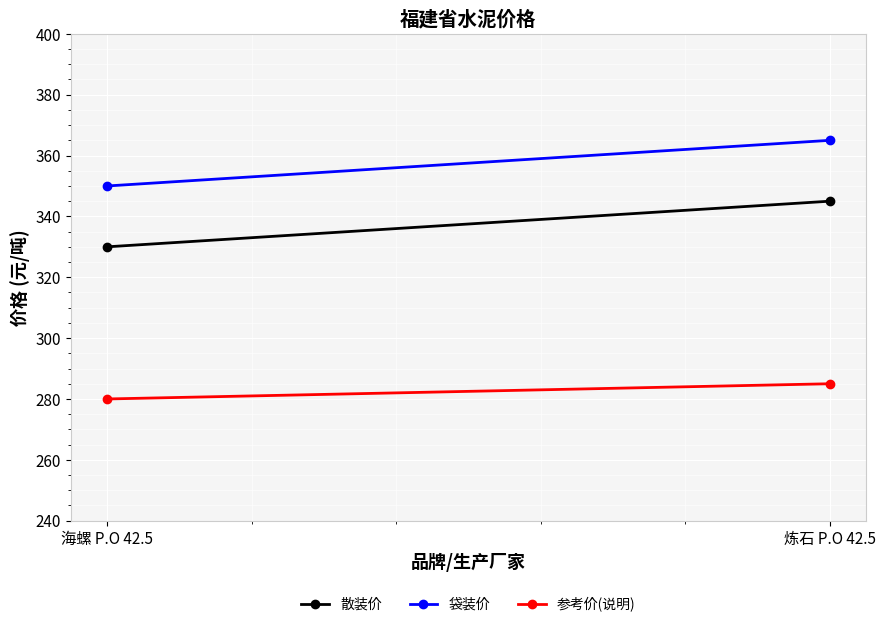

What is the difference between the 袋装价 values at 炼石 P.O 42.5 and 海螺 P.O 42.5?

15